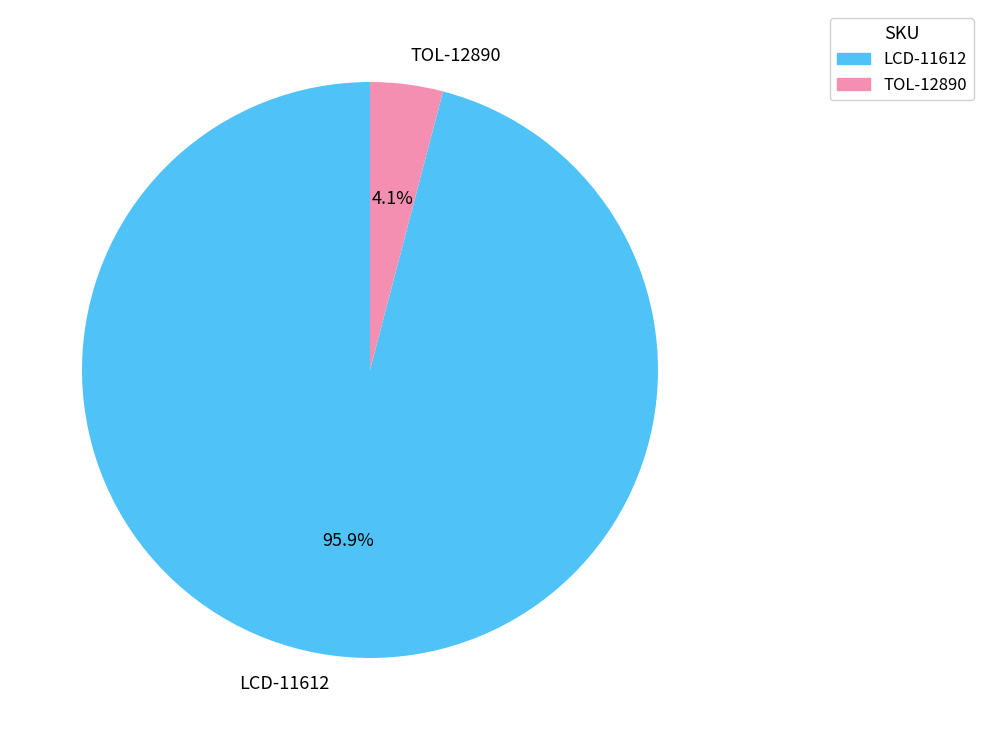

Count the number of slices in the pie.

2